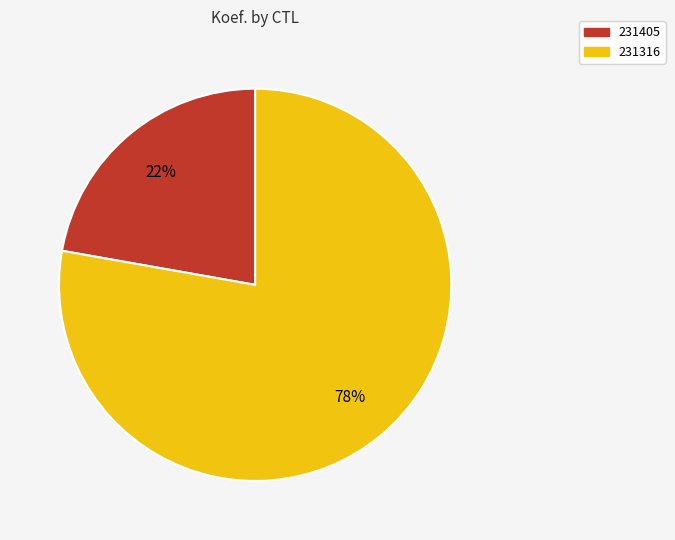

What percentage is the 231405 slice, to the nearest percent?

22%